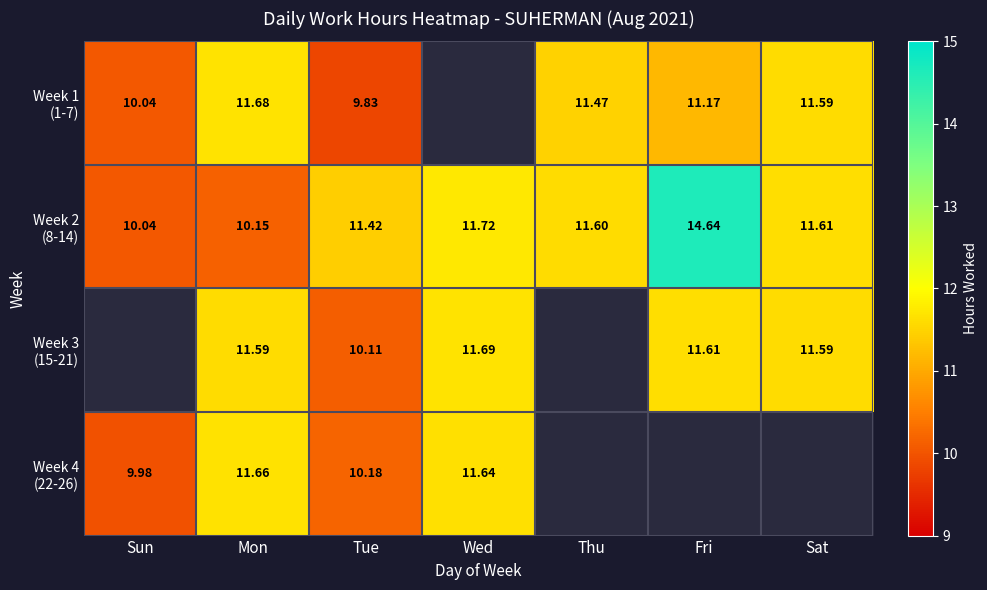

How many series are shown in this chart?

4